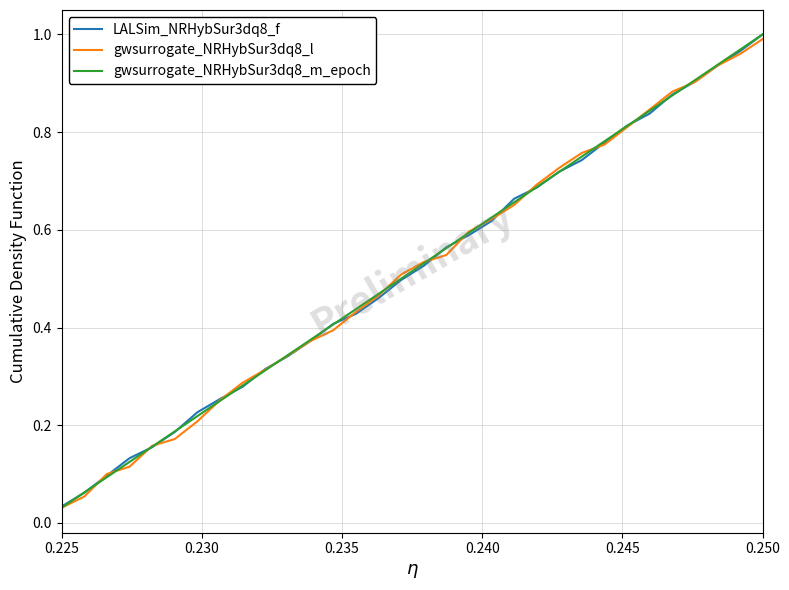

Which series has the widest spread of values?

gwsurrogate_NRHybSur3dq8_m_epoch